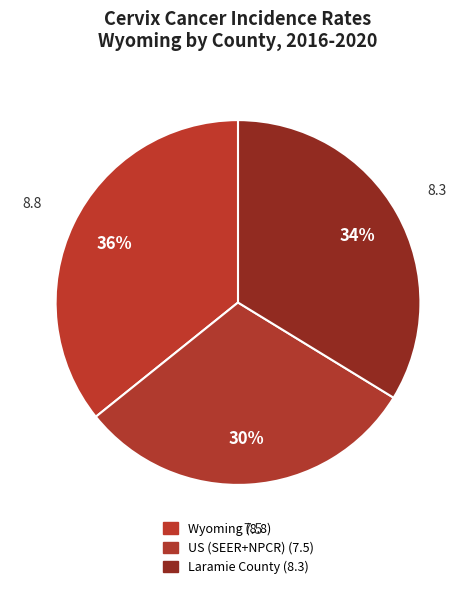

Approximately how many times larger is the value at Wyoming compared to Laramie County?

1.1